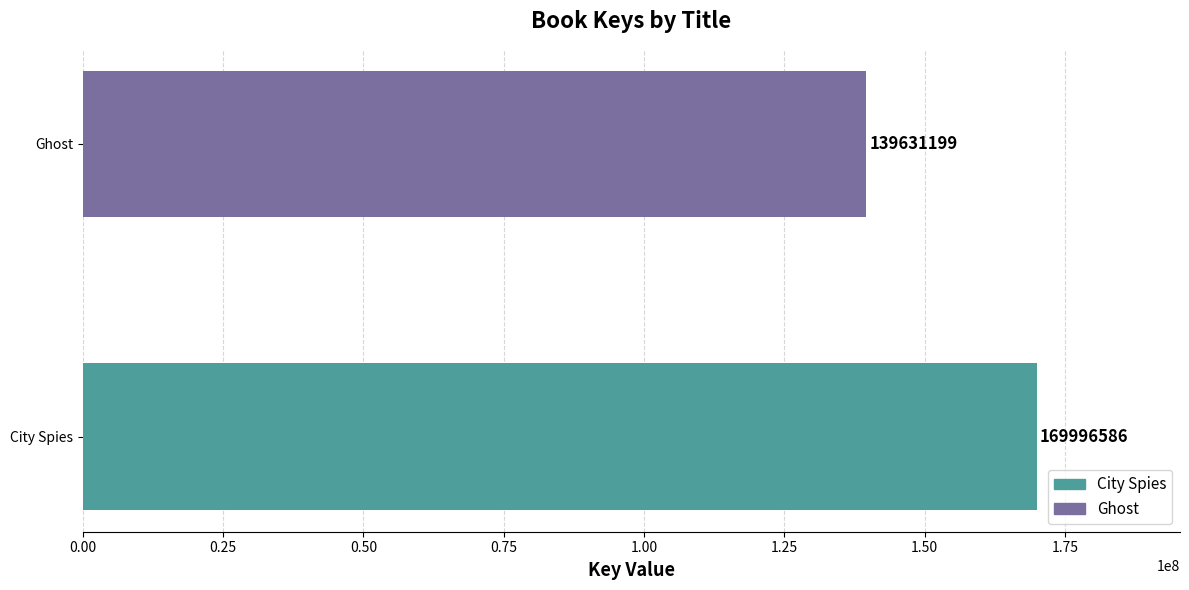

At which label is the value closest to 154813892?

Ghost